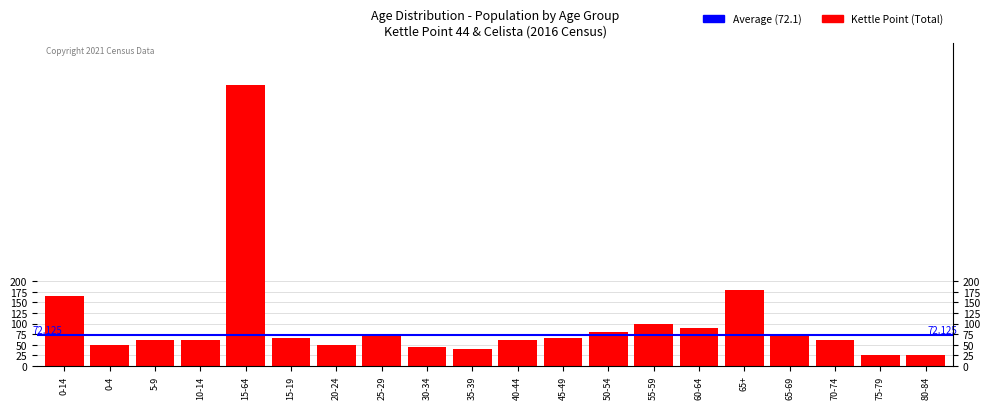

Does the chart contain stacked bars?

No